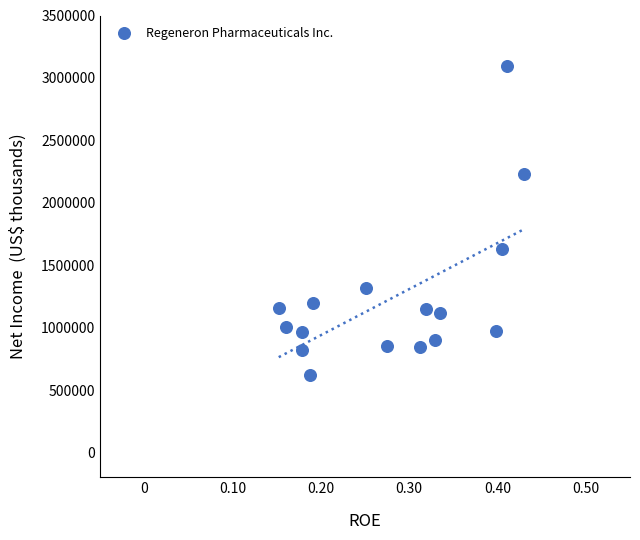

What is the range of Y values (max minus min)?

2474300